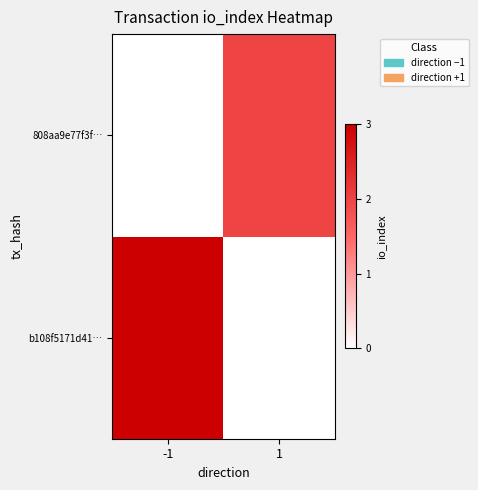

Rank the series by their maximum value, from lowest to highest.

808aa9e77f3f…, b108f5171d41…